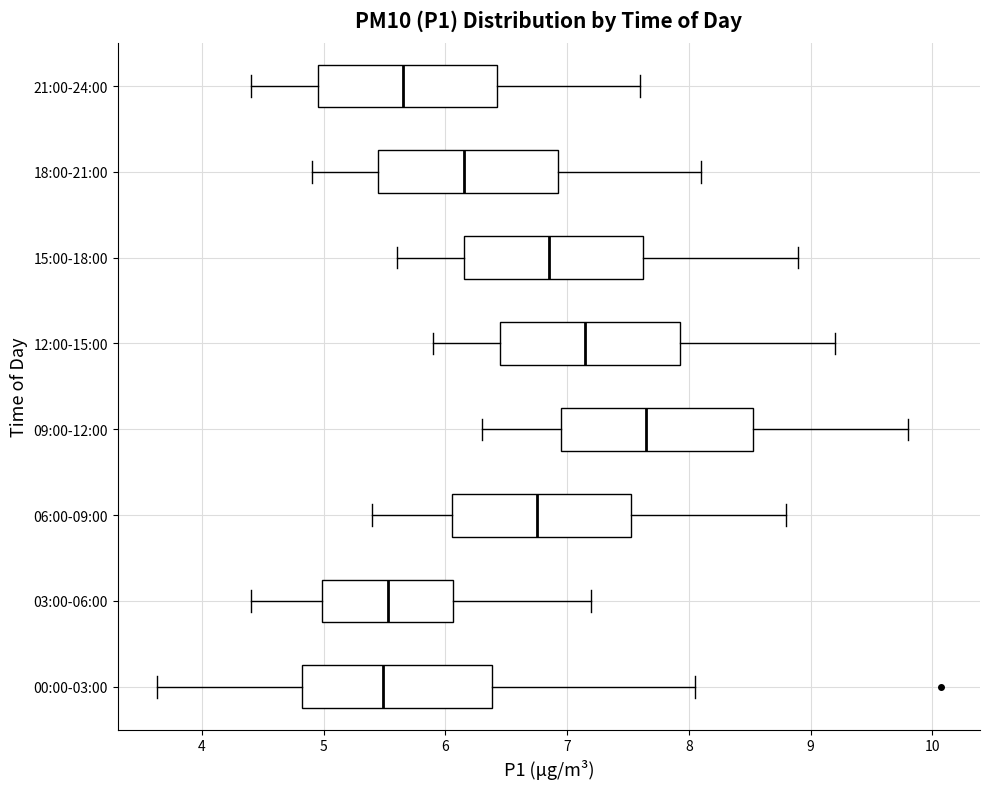

Reading bottom to top, read every box against the x-axis: the position of its median line, the range the box covers, and the ends of its whiskers. The values are not printed on the chart, so give them approximately, as read against the axis.

00:00-03:00: median 5.5, box 4.8 to 6.4, whiskers 3.6 to 8.1
03:00-06:00: median 5.5, box 5.0 to 6.1, whiskers 4.4 to 7.2
06:00-09:00: median 6.8, box 6.1 to 7.5, whiskers 5.4 to 8.8
09:00-12:00: median 7.7, box 7.0 to 8.5, whiskers 6.3 to 9.8
12:00-15:00: median 7.2, box 6.5 to 7.9, whiskers 5.9 to 9.2
15:00-18:00: median 6.9, box 6.2 to 7.6, whiskers 5.6 to 8.9
18:00-21:00: median 6.2, box 5.5 to 6.9, whiskers 4.9 to 8.1
21:00-24:00: median 5.7, box 5.0 to 6.4, whiskers 4.4 to 7.6